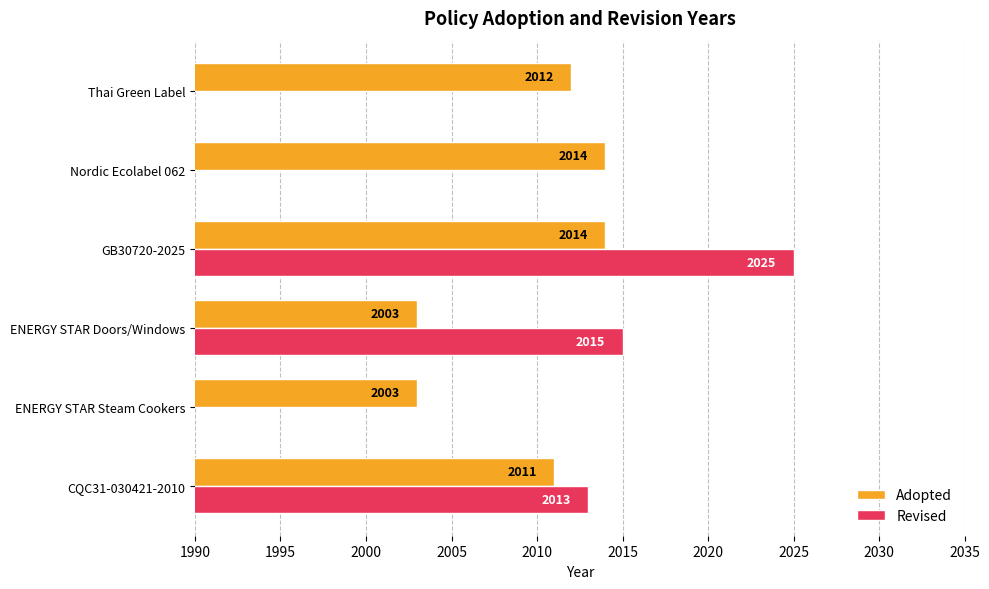

The Revised series shows 553 at ENERGY STAR Doors/Windows. True or false?

False